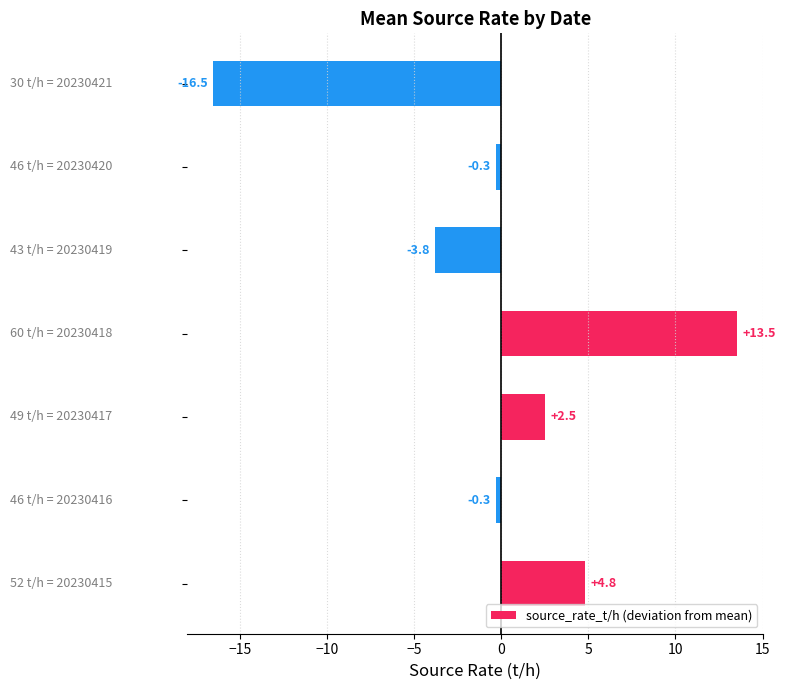

What is the difference between the second highest and second lowest values?

8.6